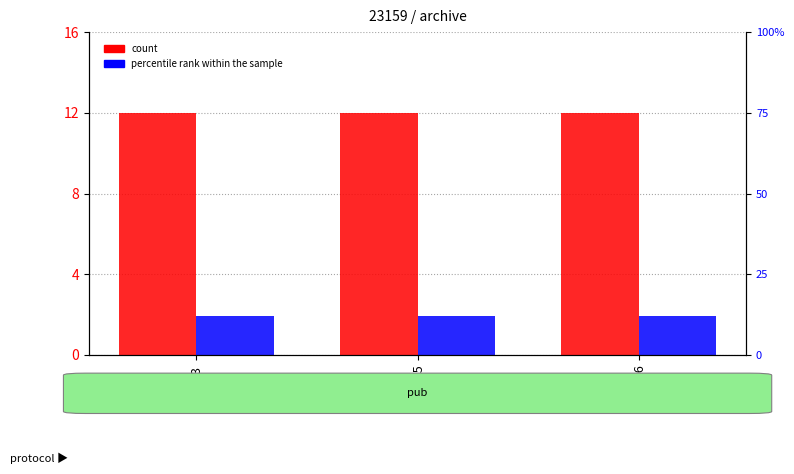

Which series has the widest spread of values?

count